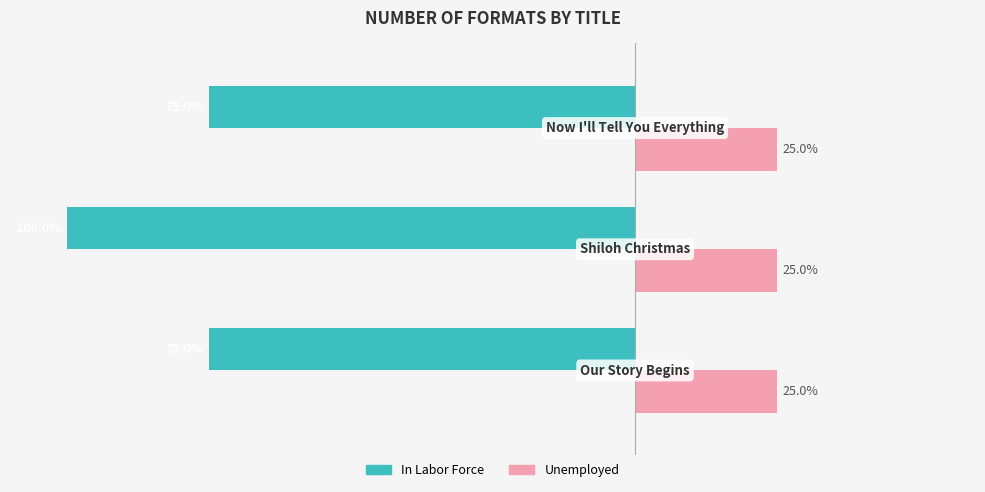

List the series in order of their overall mean, lowest first.

In Labor Force, Unemployed